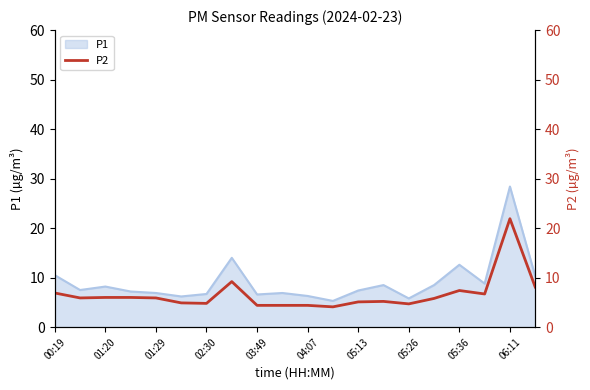

What is the lowest value of the P1 series?

5.3